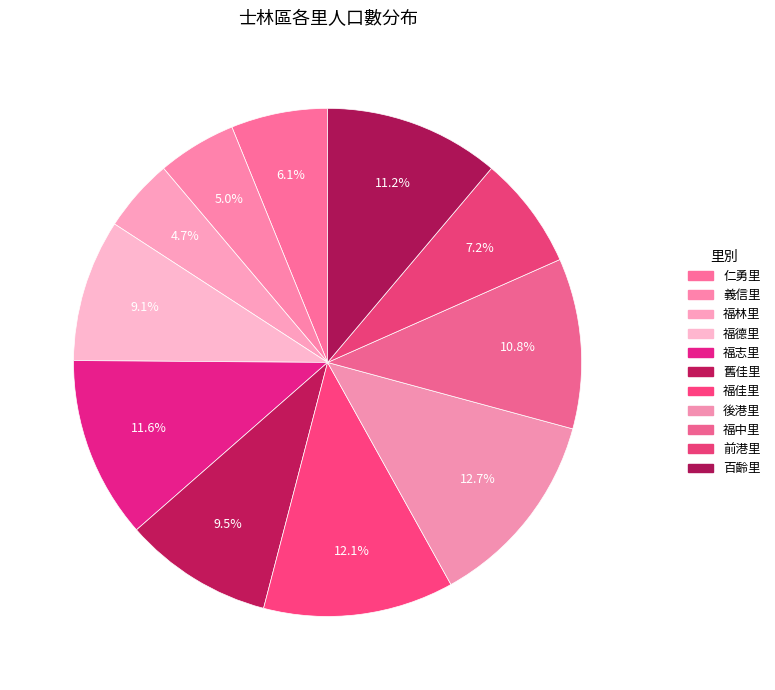

Combined, do 福林里 and 福中里 account for over 50%?

No